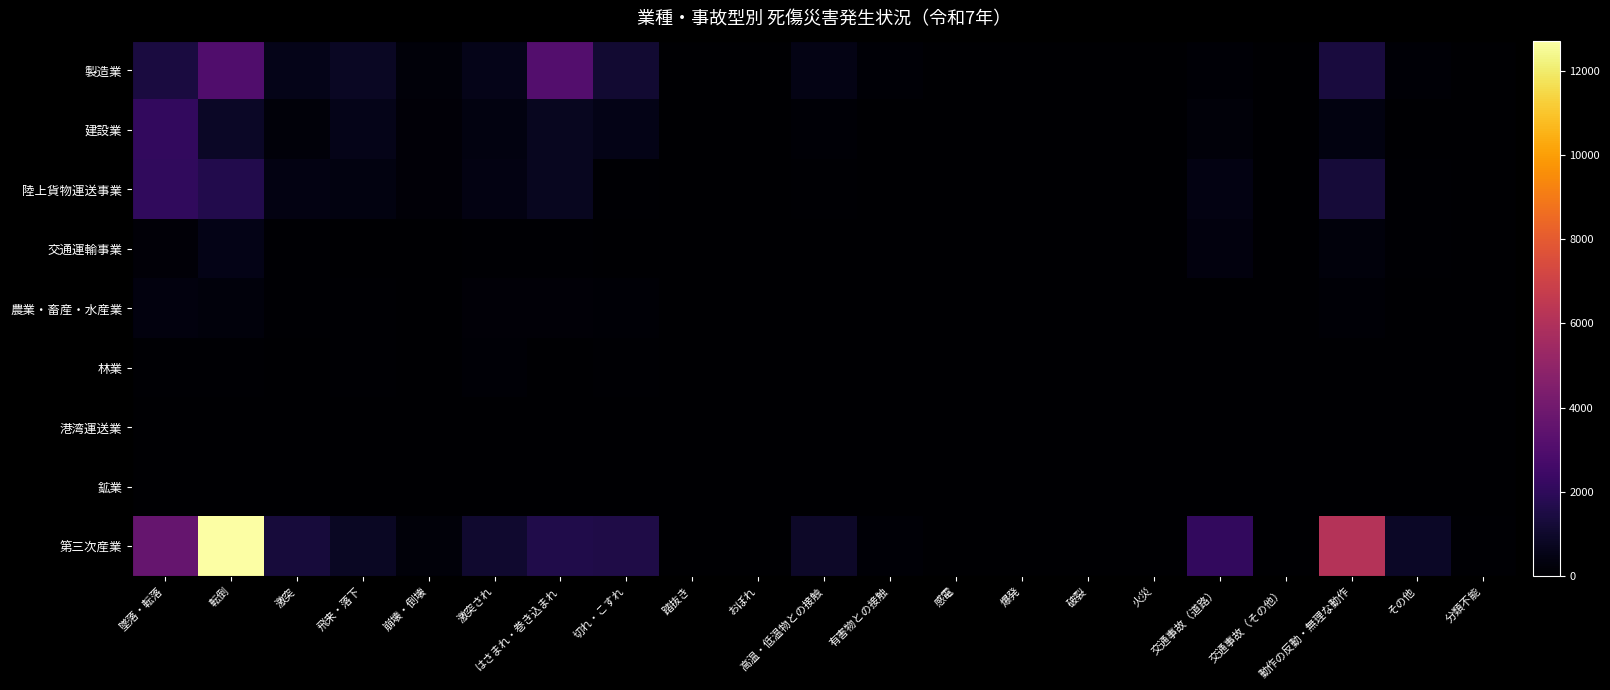

How many categories are shown in the chart?

21